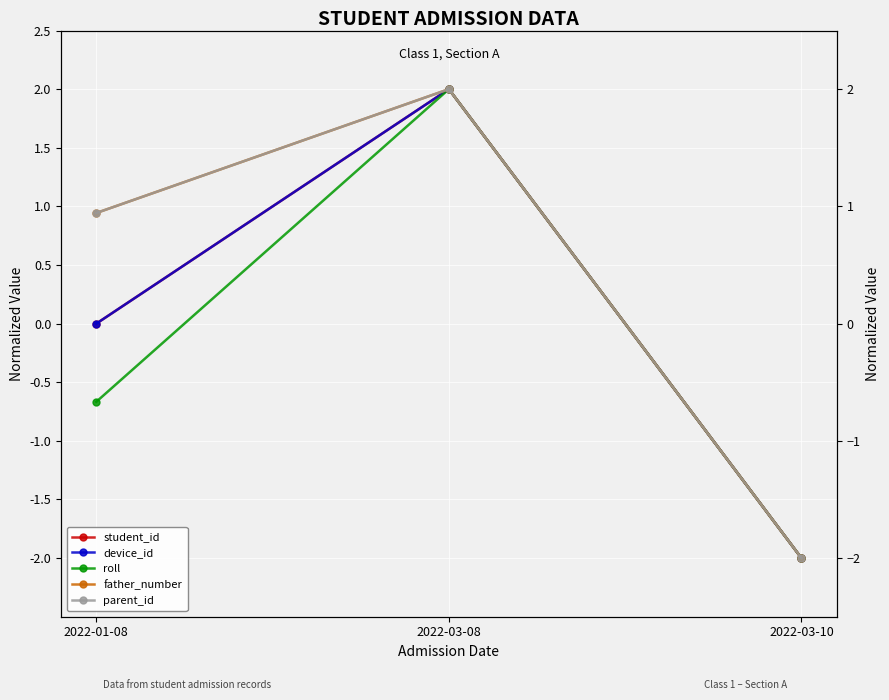

Count the number of data series in this chart.

5